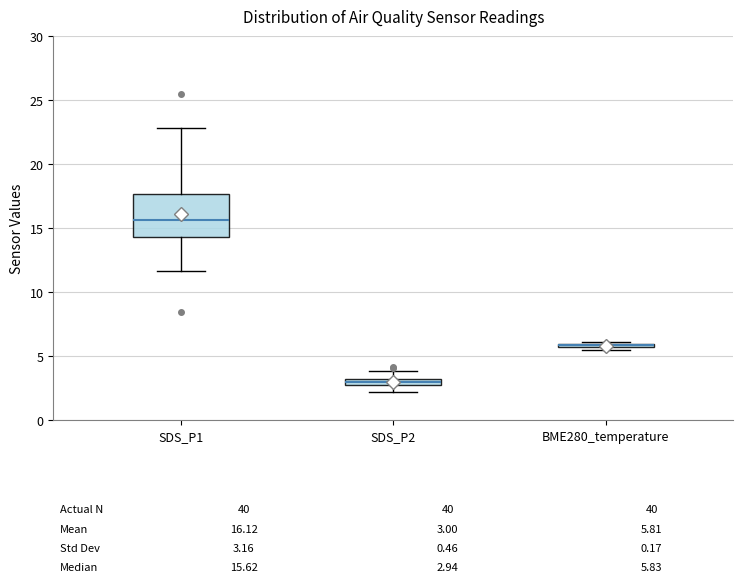

Which box's median line is the lowest?

SDS_P2